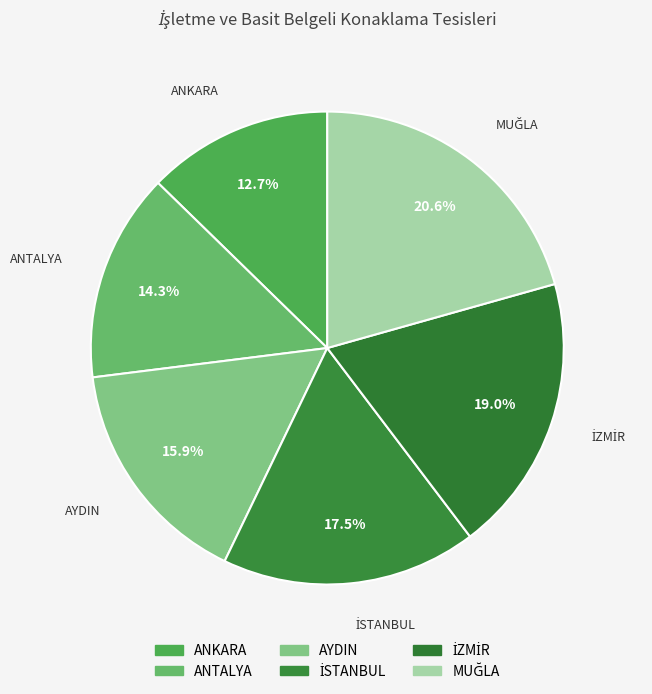

Which slice is the smallest?

ANKARA